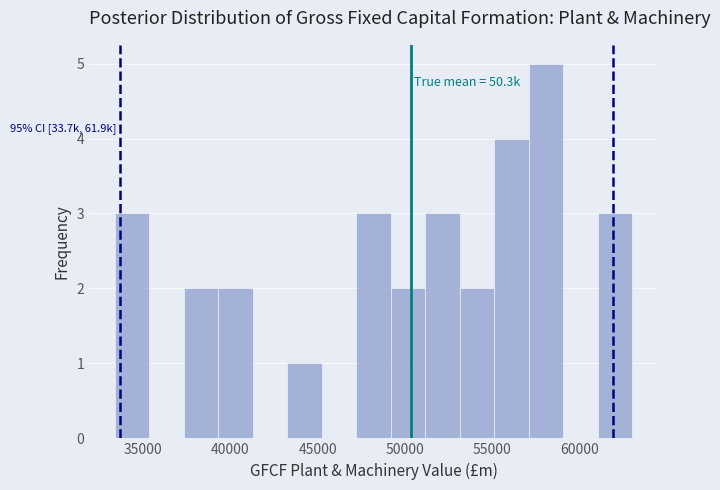

Around what value on the x-axis is the tallest bar? Give the approximate position of its centre, as read against the axis.

58000